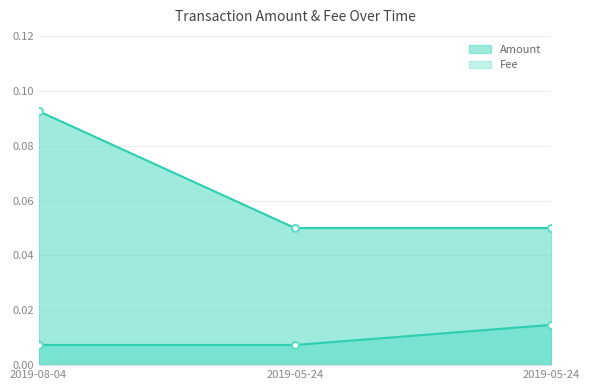

What is the sum of the Amount values at 2019-05-24 18:57:38 and 2019-05-24 18:01:37?

0.1